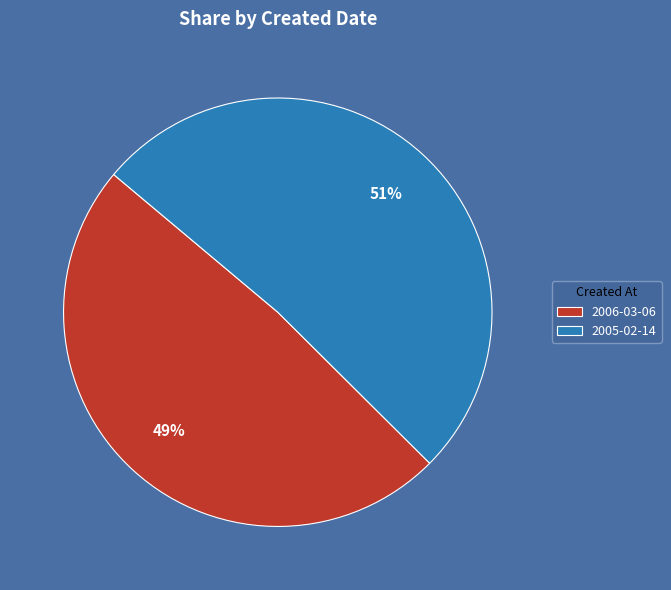

What is the largest slice in the pie chart?

2005-02-14